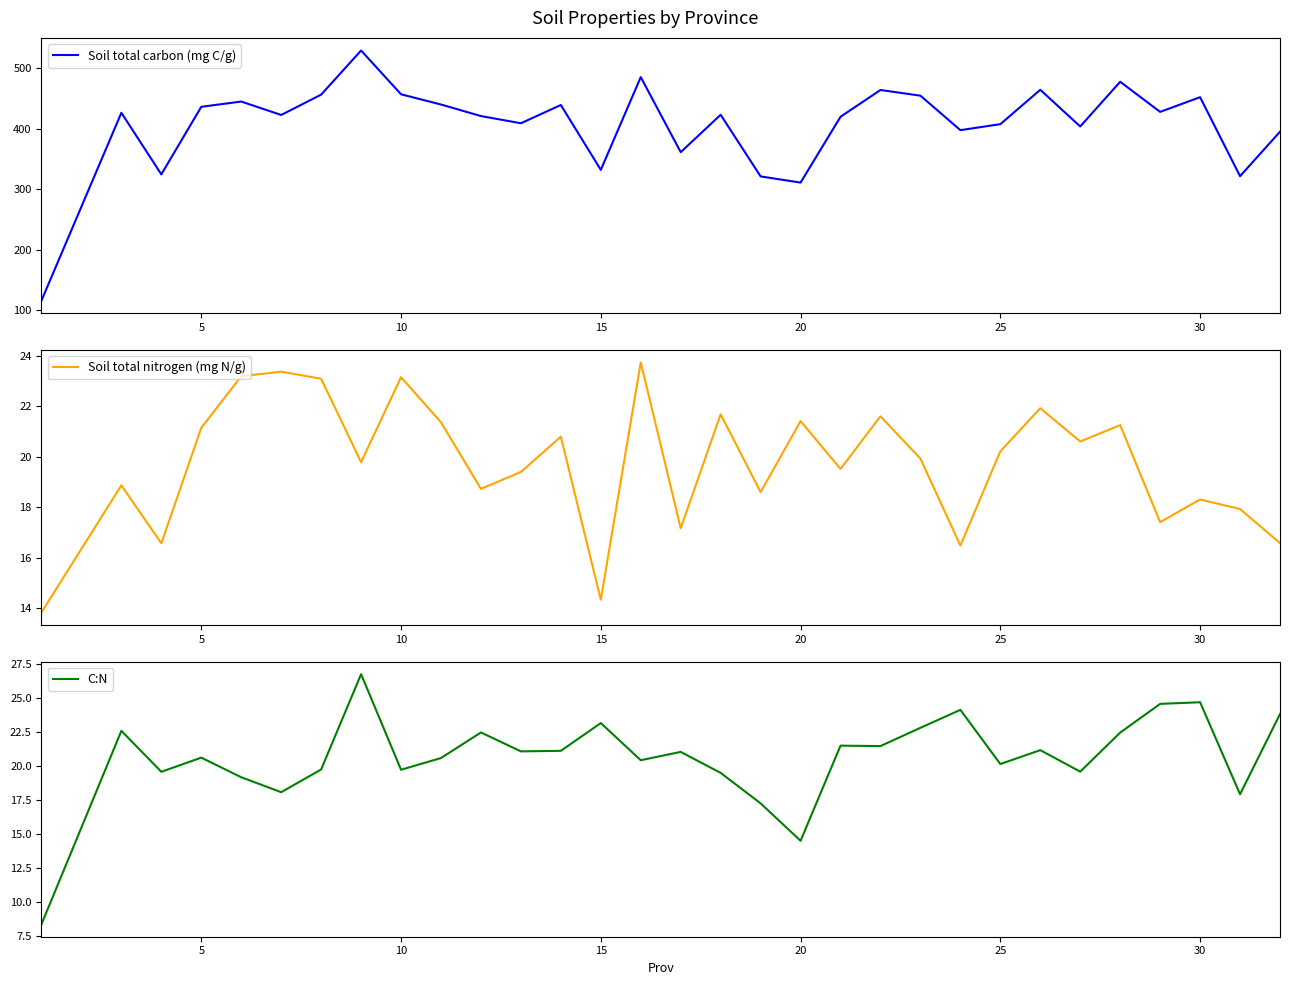

What is the difference between the highest and lowest values at 8?

437.2